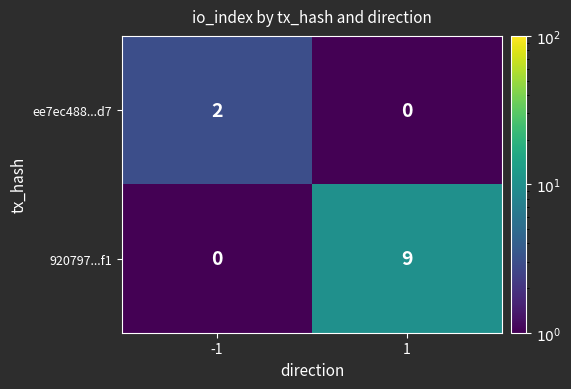

The ee7ec488...d7 series shows -1 at 1. True or false?

False